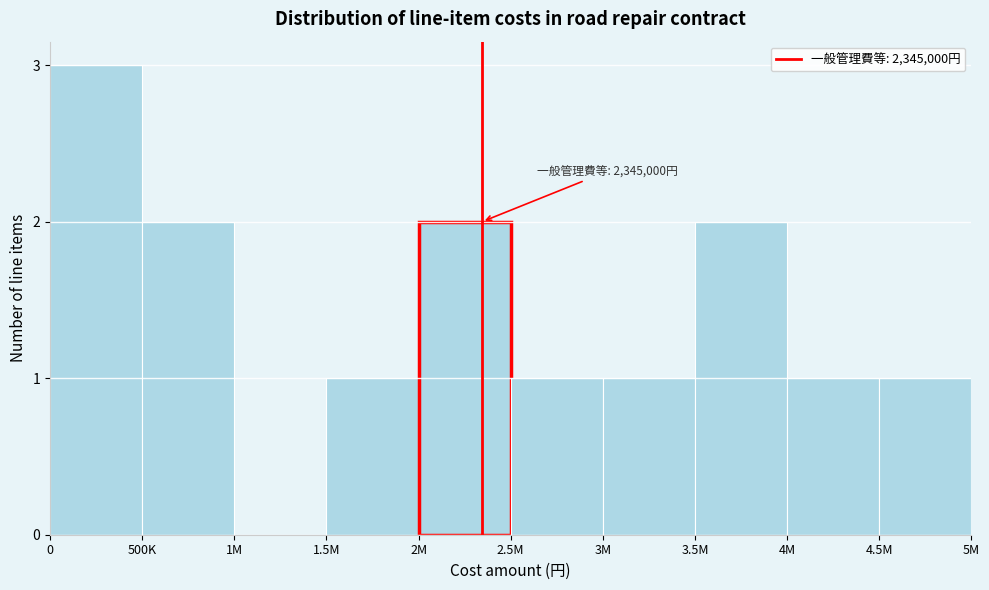

Reading left to right, what are all the values shown in this chart?

0=3	500K=2	1M=0	1.5M=1	2M=2	2.5M=1	3M=1	3.5M=2	4M=1	4.5M=1